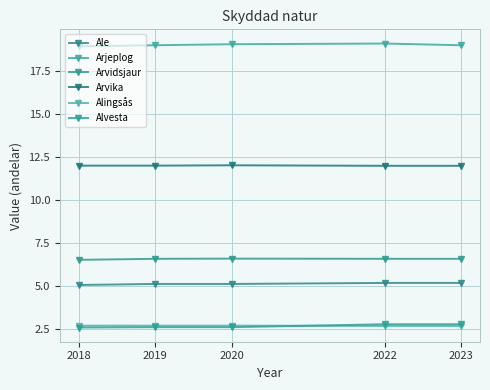

What are all the series names shown in the legend?

Ale, Arjeplog, Arvidsjaur, Arvika, Alingsås, Alvesta